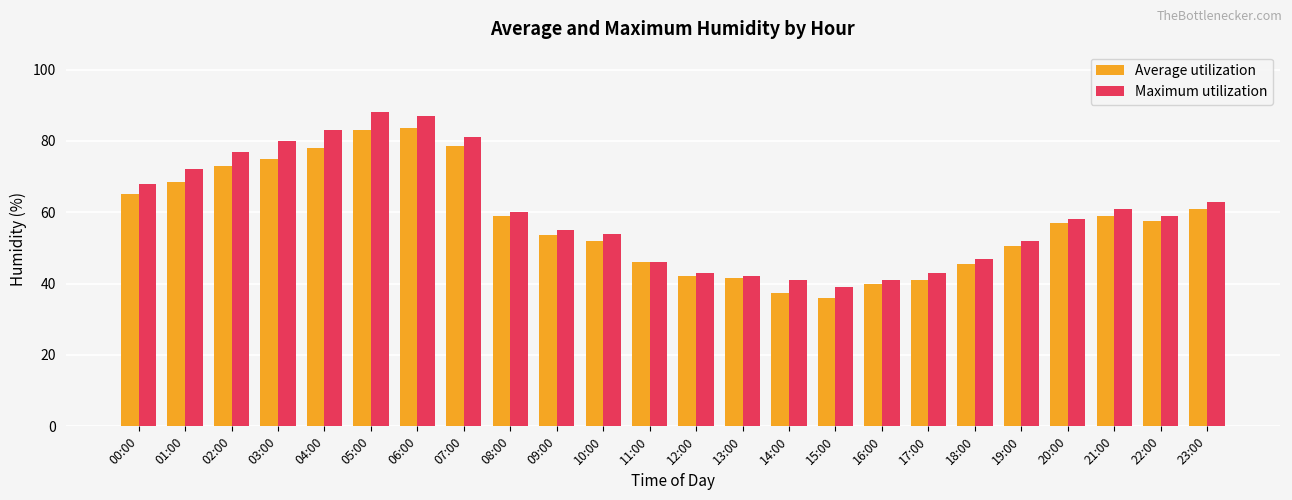

Count the number of categories in the chart.

24